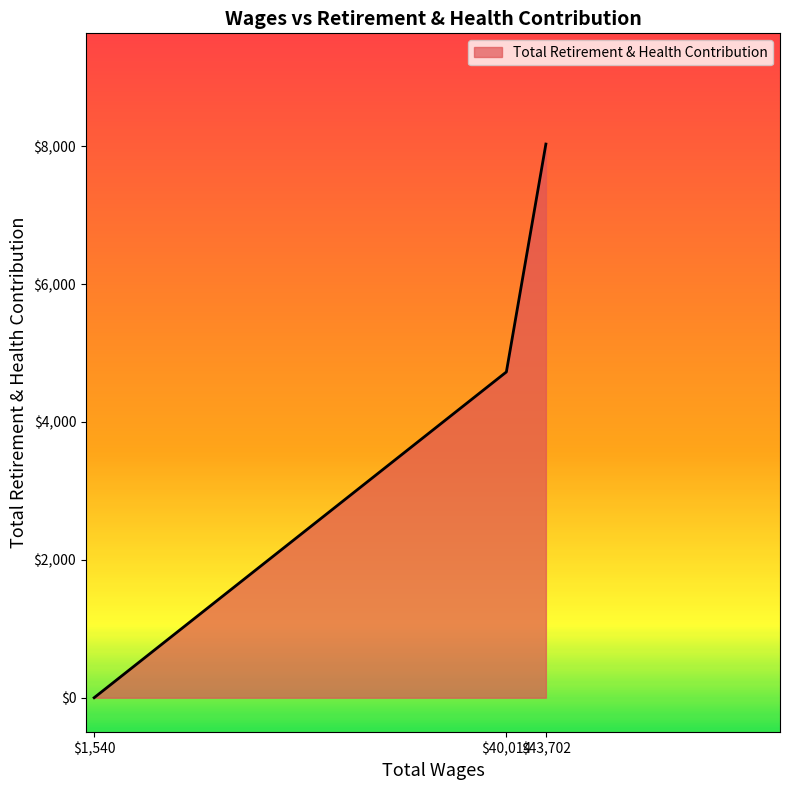

At which category does the chart reach its peak across all series?

$43,702